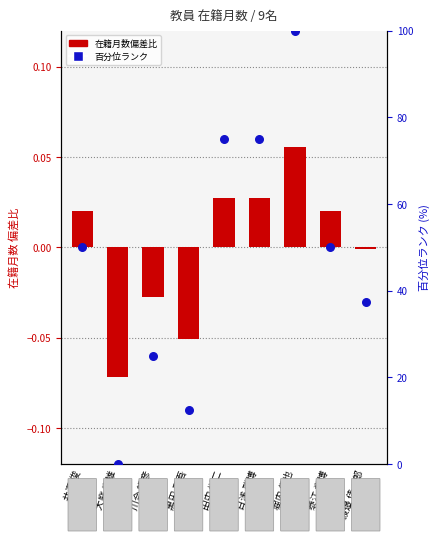

What is the total value across all series at 川合 暢彦?

25.0